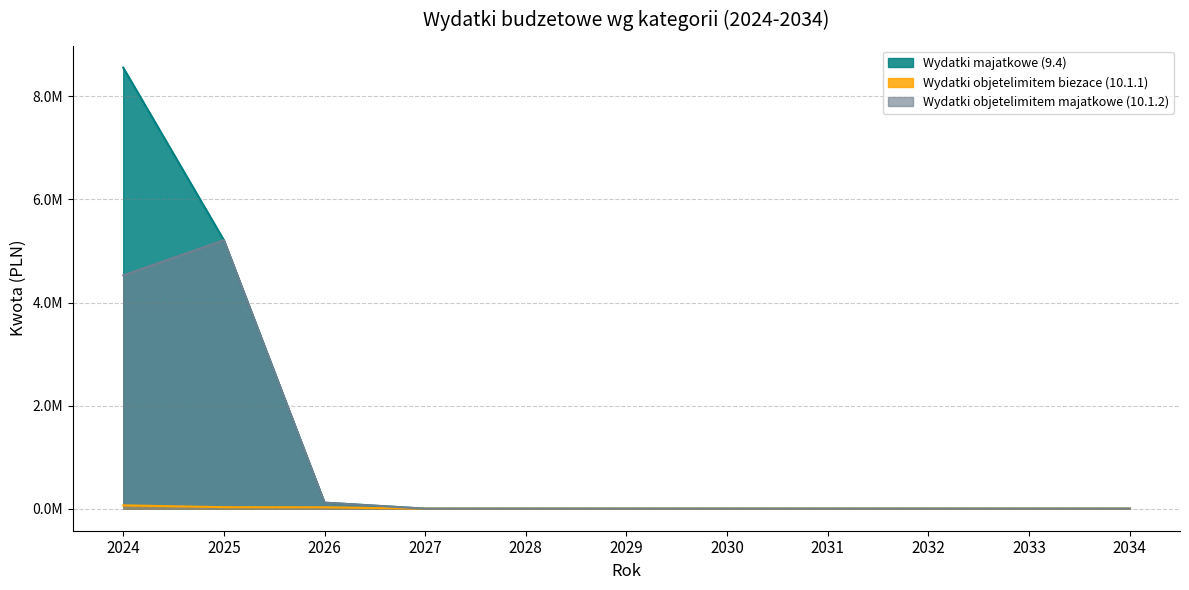

What is the difference between the maximum and minimum values in the Wydatki majatkowe (9.4) series?

8558577.7